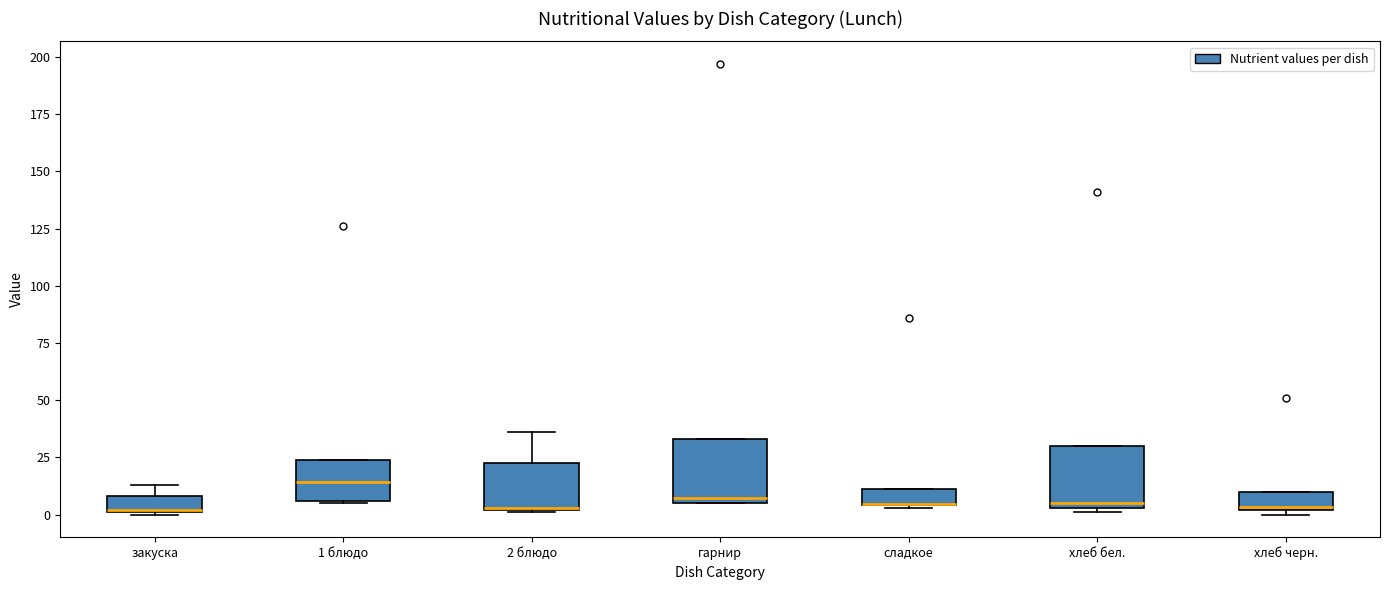

Where is the upper edge of the box for гарнир on the y-axis? The values are not printed on the chart, so give them approximately, as read against the axis.

35